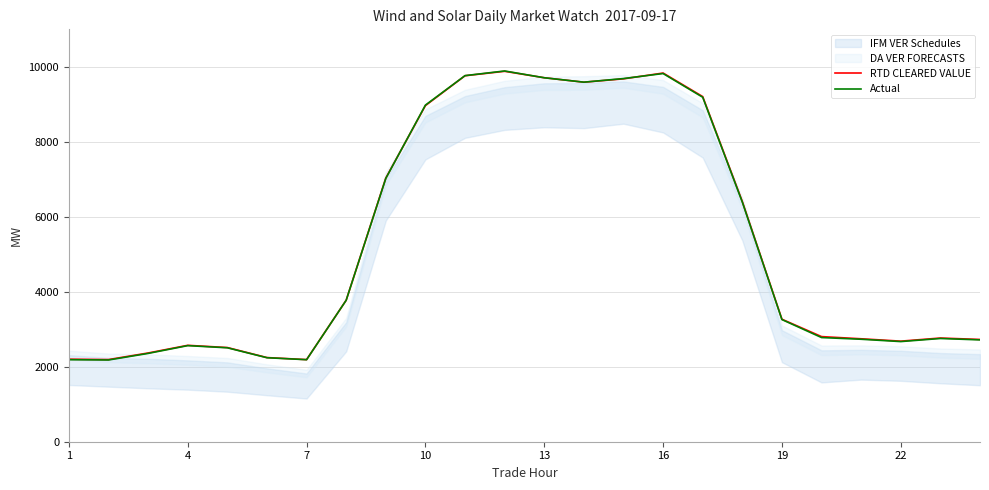

Which has a higher value, 4 or 13?

13